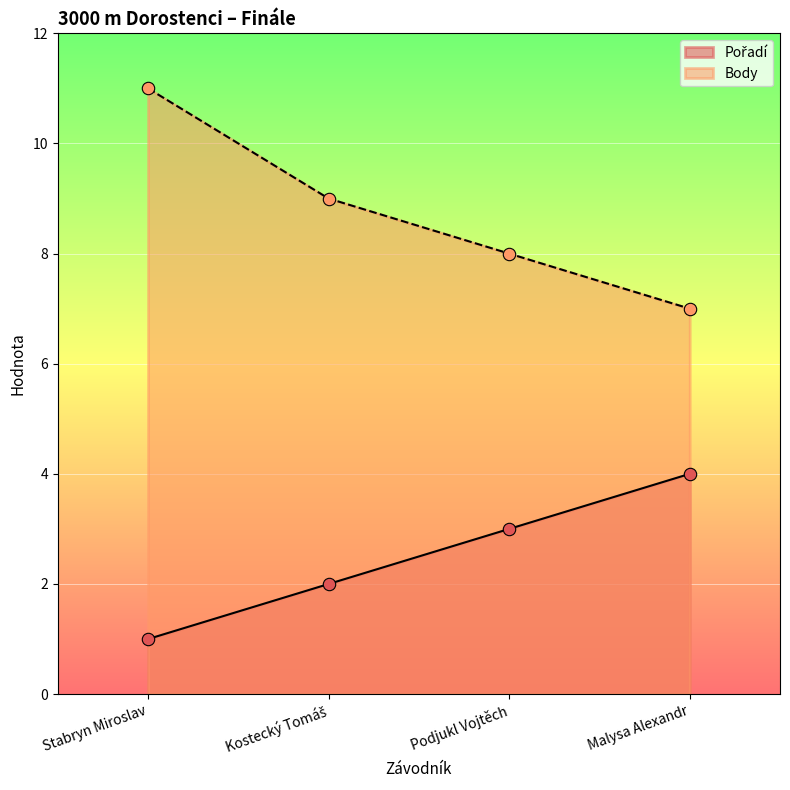

Which series reaches the maximum Y coordinate?

Body